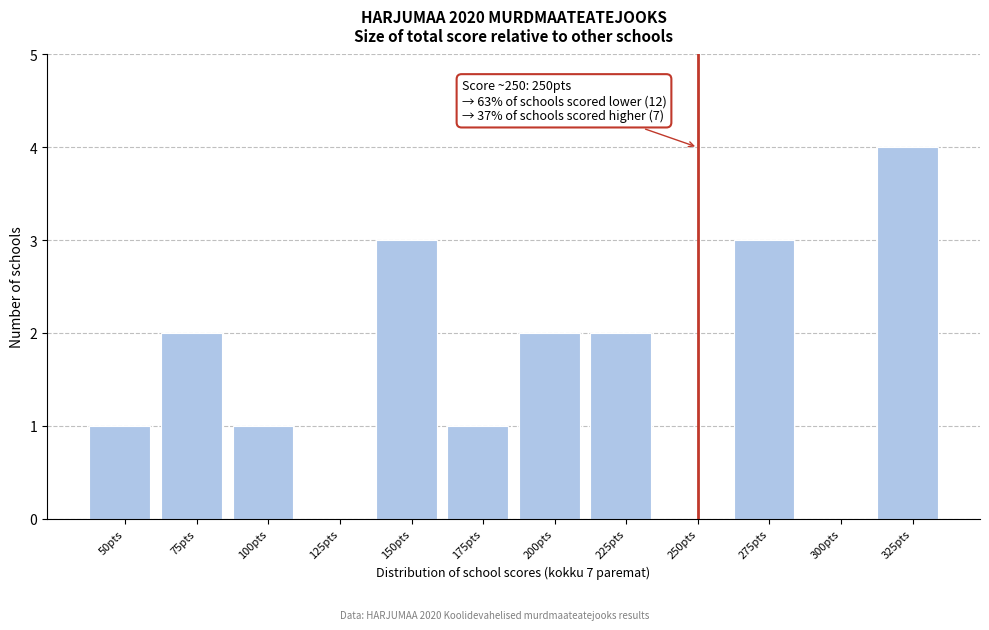

Reading right to left, extract all data points from this chart.

325pts=4	300pts=0	275pts=3	250pts=0	225pts=2	200pts=2	175pts=1	150pts=3	125pts=0	100pts=1	75pts=2	50pts=1